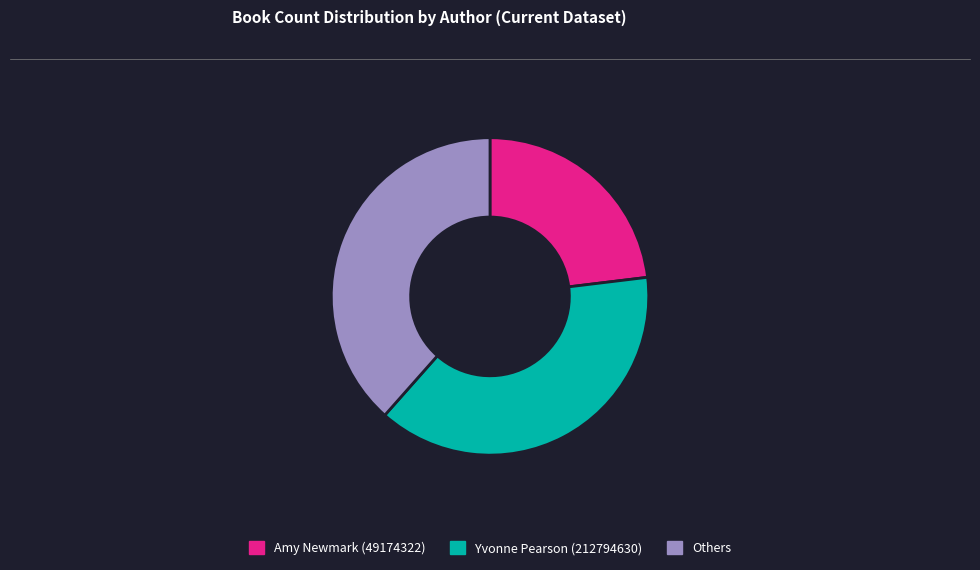

Combined, do Others and Amy Newmark (49174322) account for over 50%?

Yes